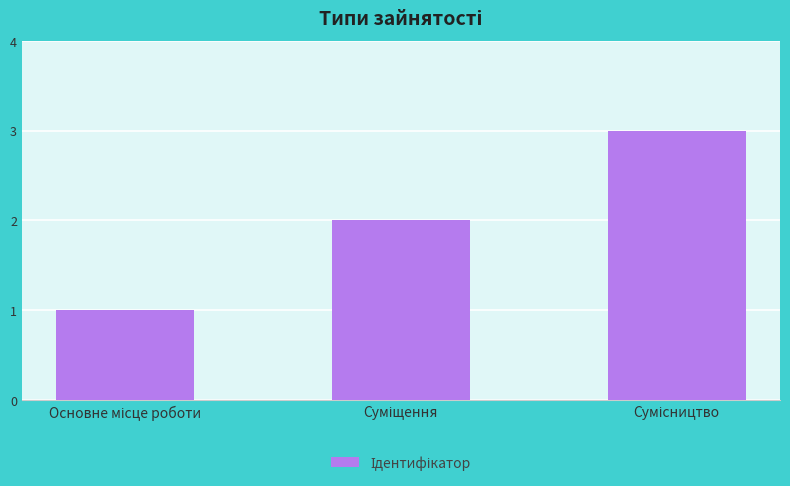

What is the sum of all values?

6